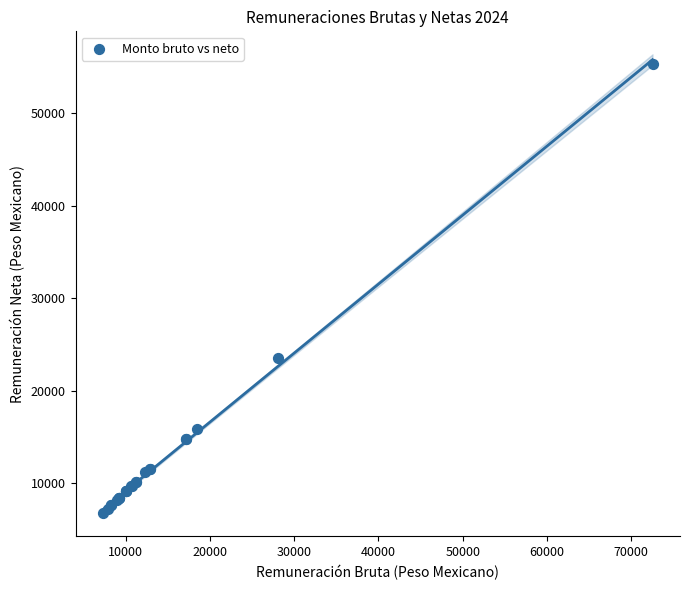

What Y value in the scatter plot is closest to 31031?

23510.8